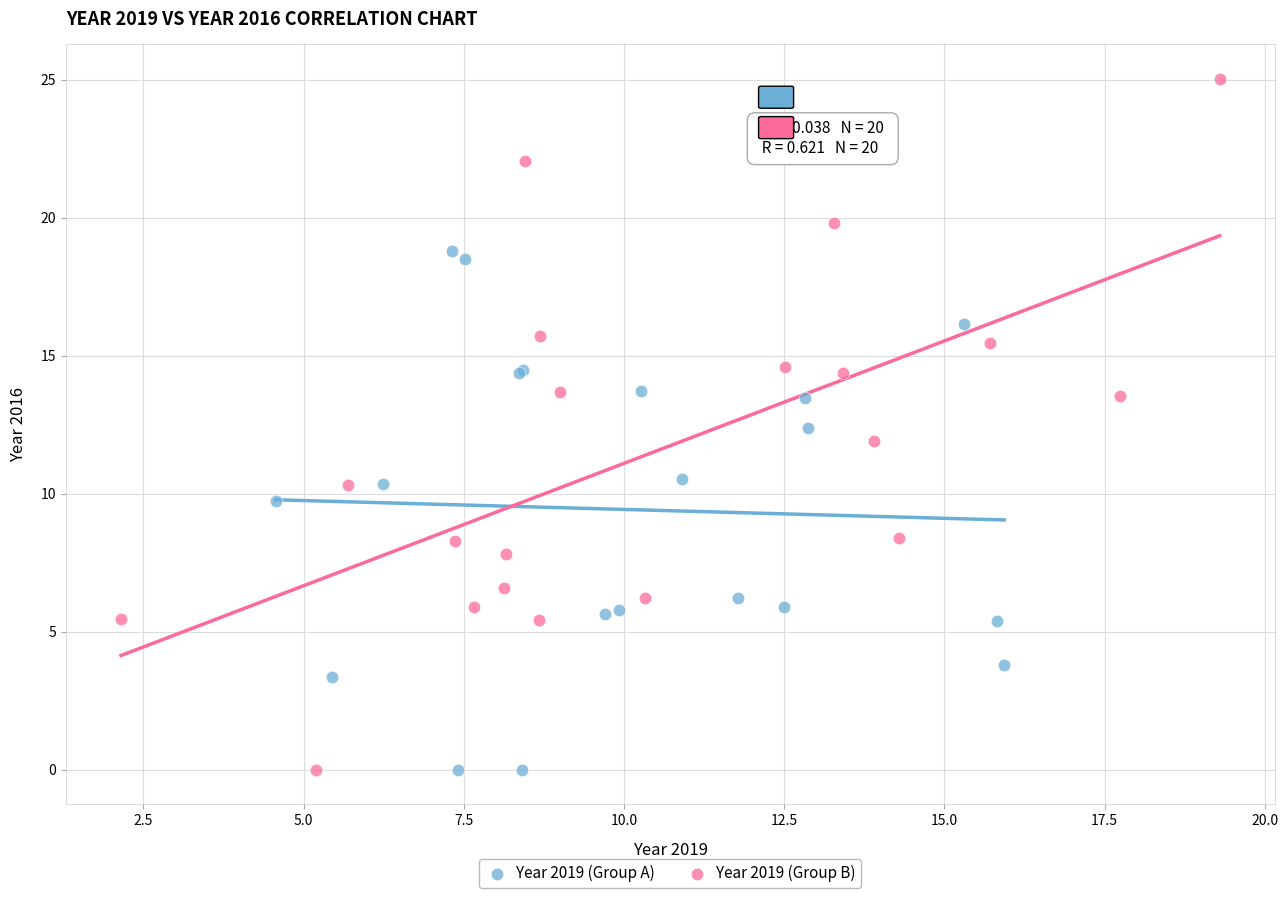

Which series contains the highest Y value?

Year 2019 (Group B)